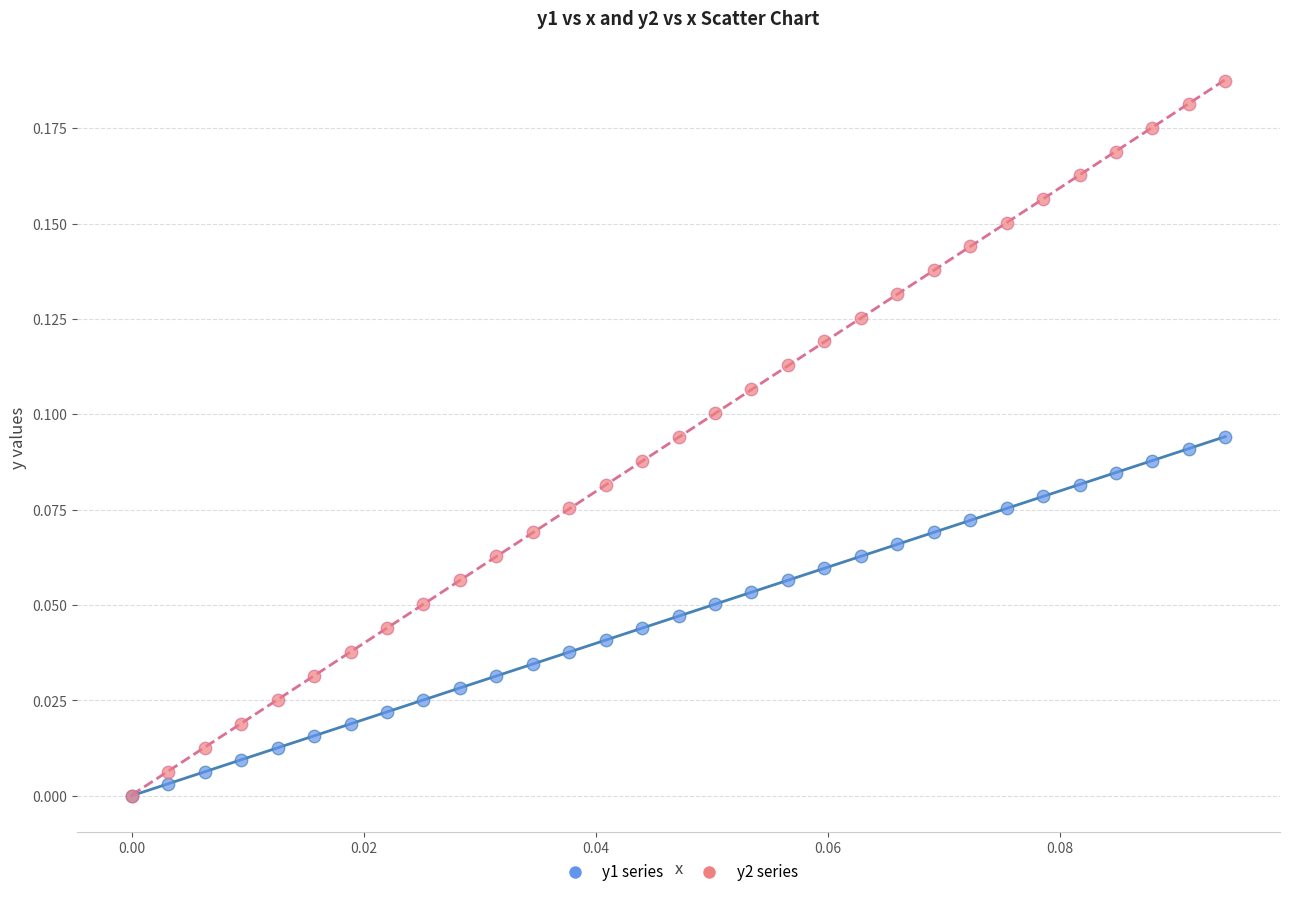

Which series has the widest spread of Y values?

y2 series